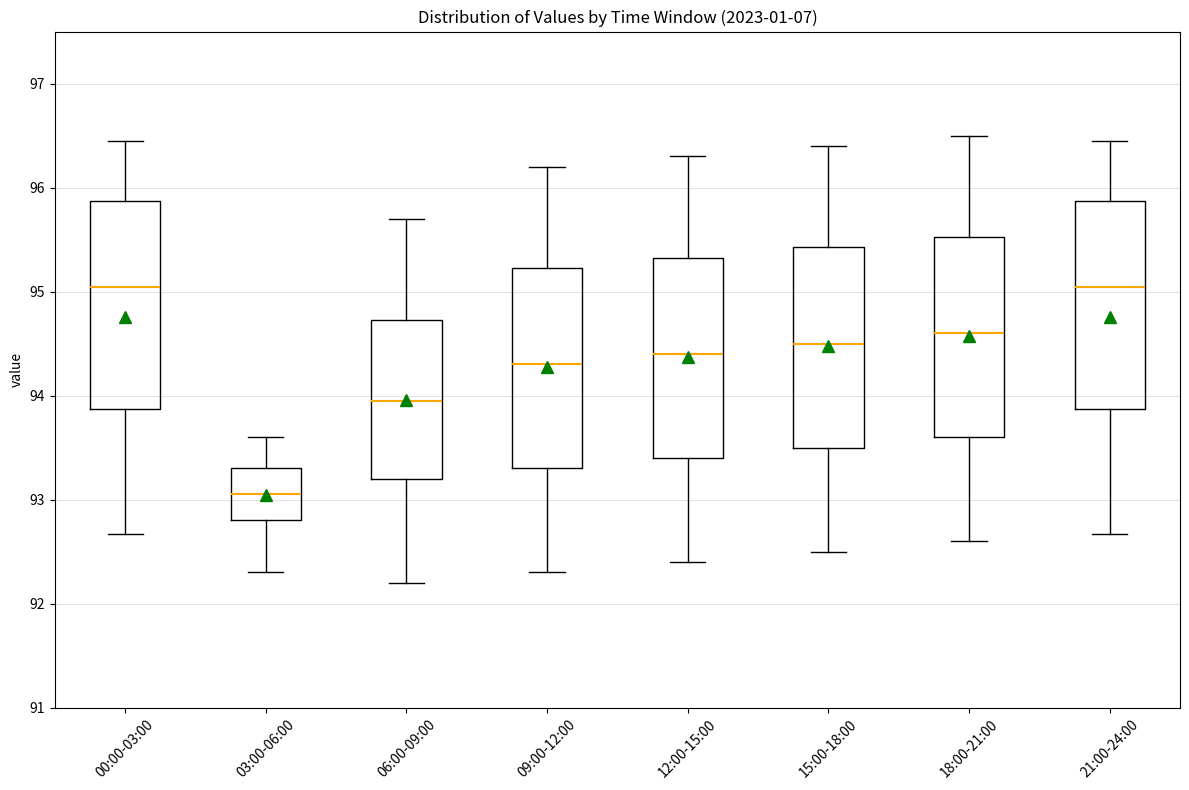

Where is the upper edge of the box for 15:00-18:00 on the y-axis? The values are not printed on the chart, so give them approximately, as read against the axis.

95.4